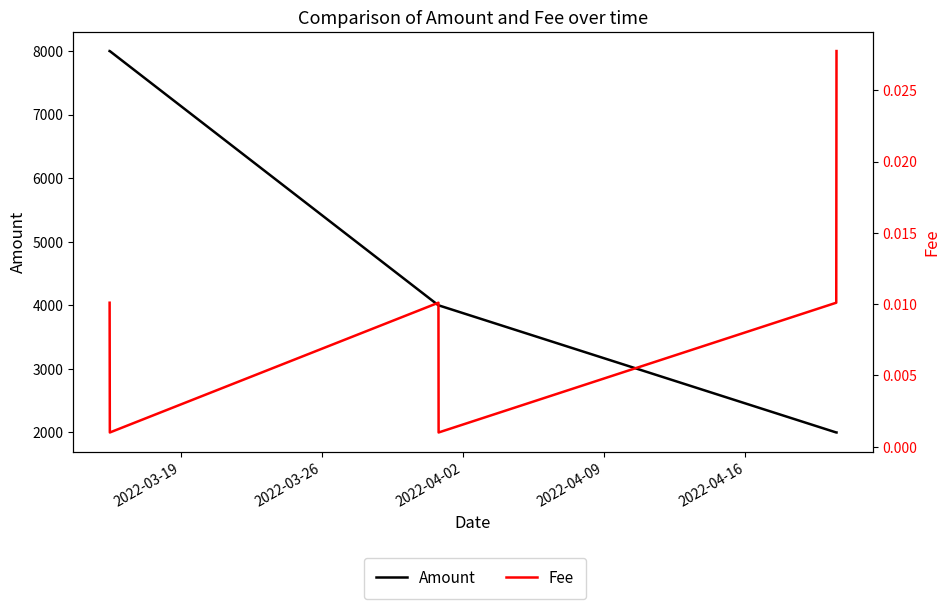

Does the chart display data point markers on the line(s)?

No